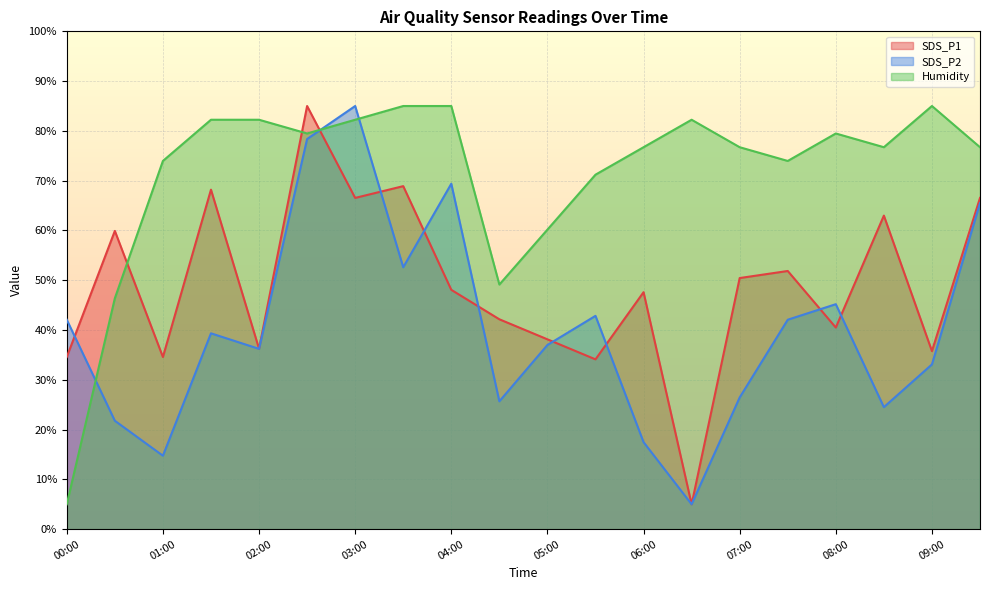

How many lines are shown in the chart?

3